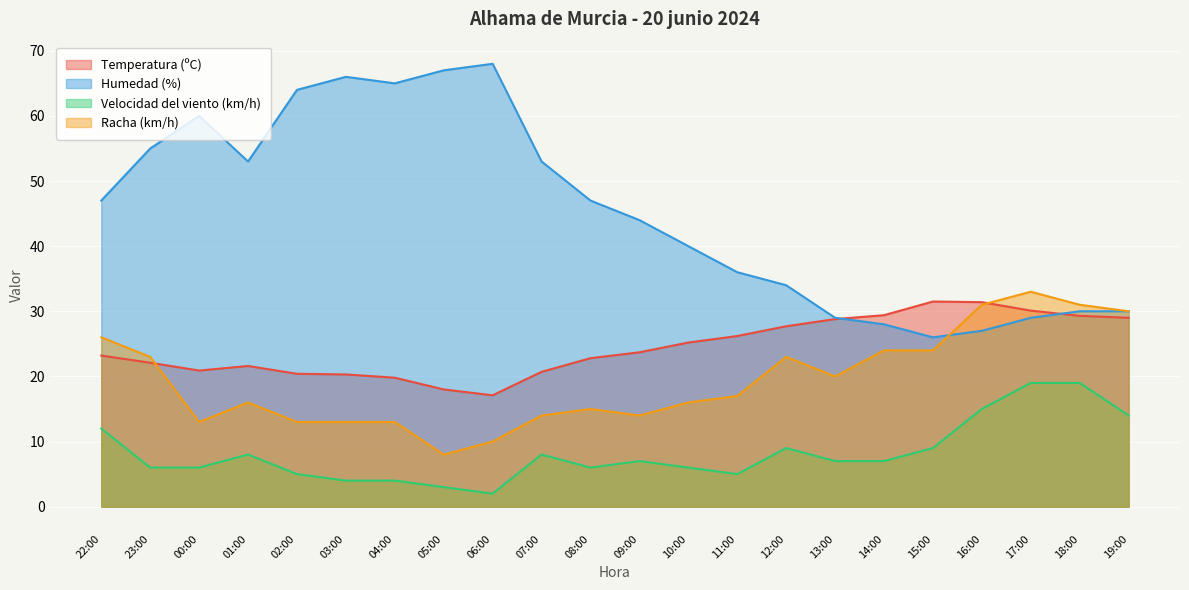

How many data points in Temperatura (ºC) are less than 23?

10